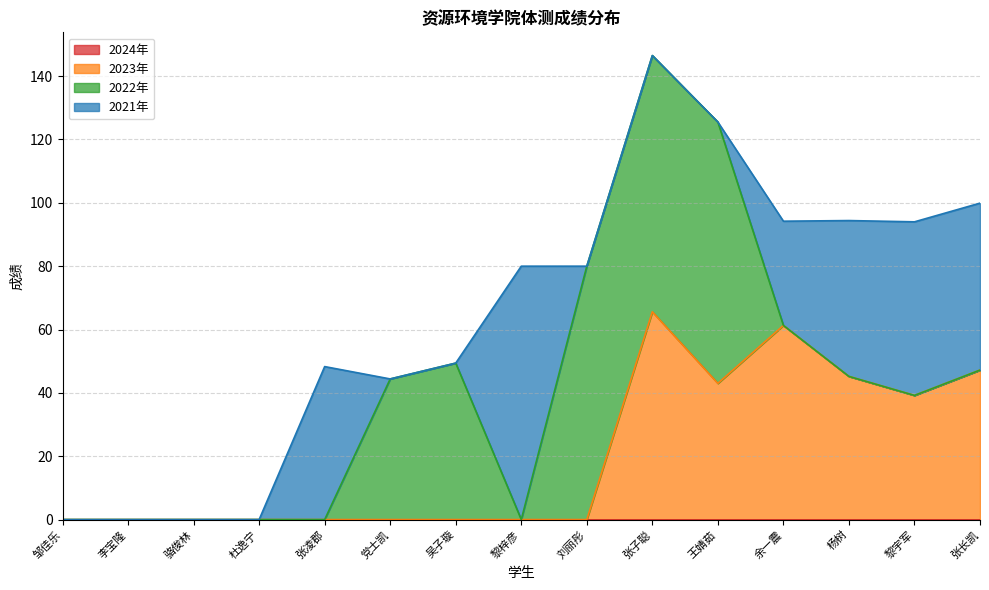

What is the difference between the 2021年 values at 黎宇军 and 张长凯?

2.1